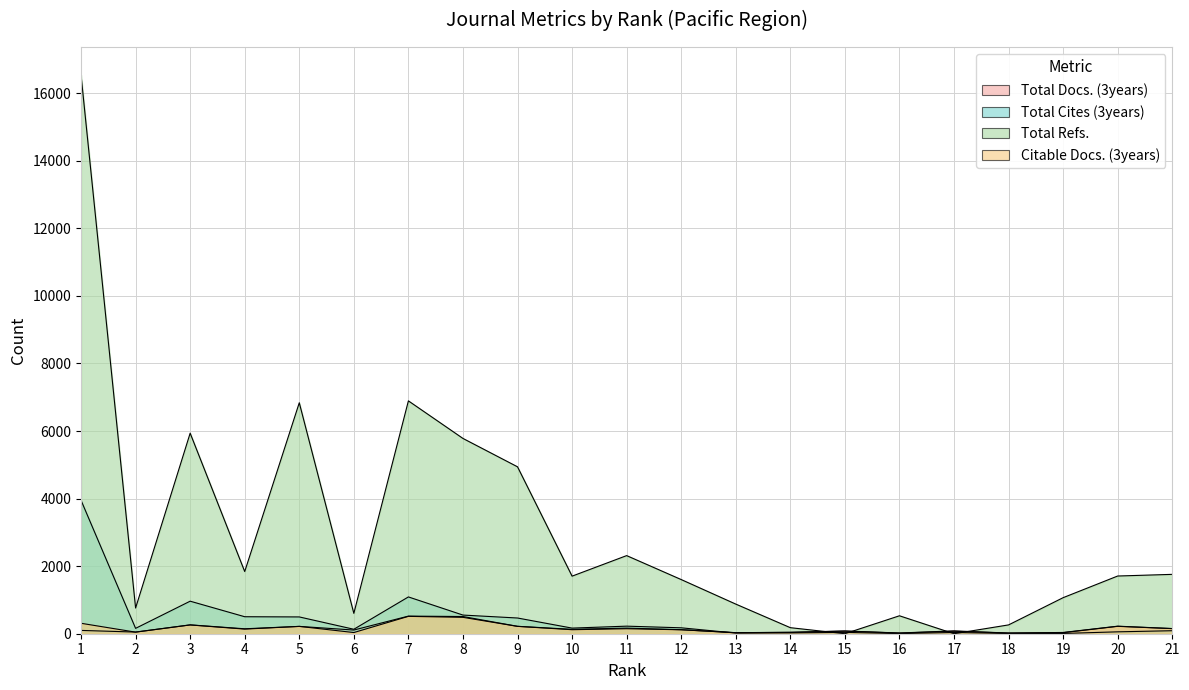

At which category is the sum across all series the highest?

1